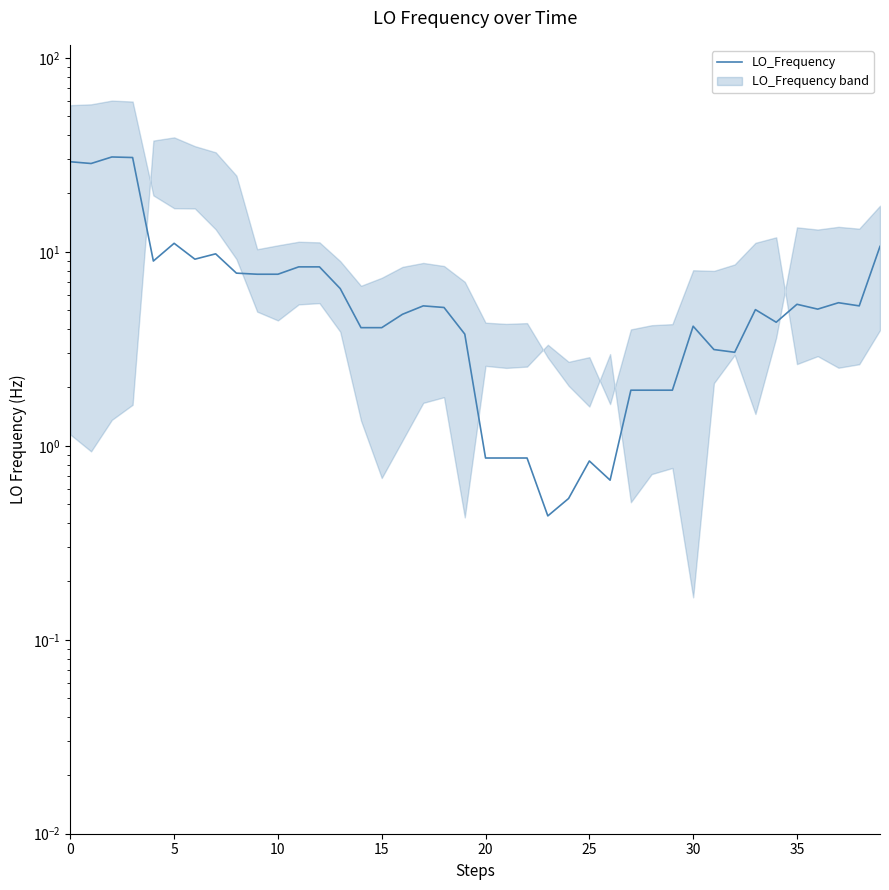

Reading left to right, list all the values displayed in this chart.

29.1	28.5	30.8	30.6	9.0	11.1	9.2	9.8	7.8	7.7	7.7	8.4	8.4	6.5	4.1	4.1	4.8	5.3	5.2	3.8	0.9	0.9	0.9	0.4	0.5	0.8	0.7	1.9	1.9	1.9	4.1	3.1	3.0	5.0	4.3	5.4	5.1	5.5	5.3	10.7